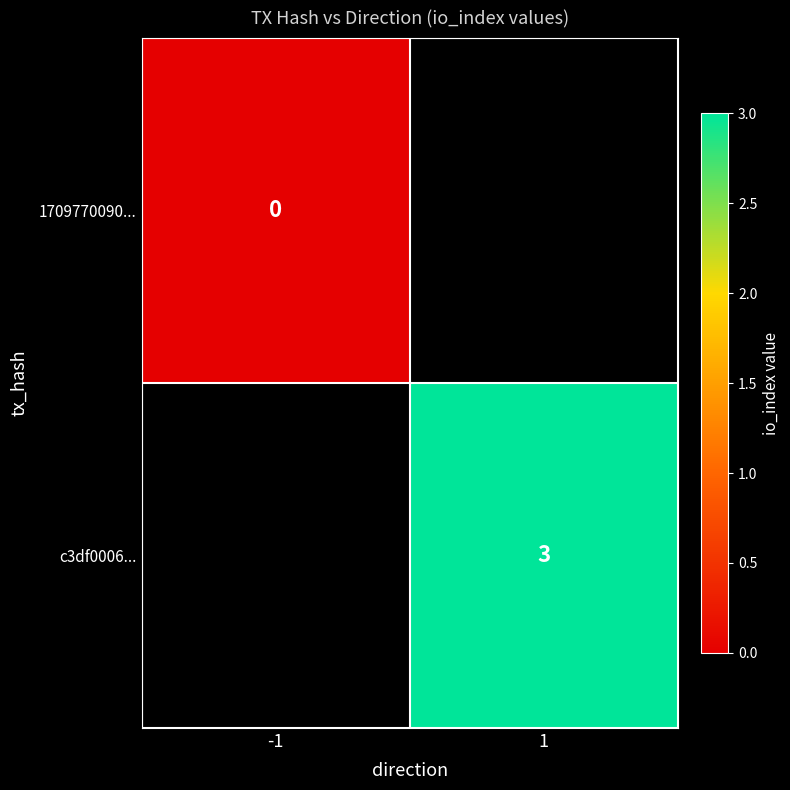

How many values in c3df0006... are above zero?

1